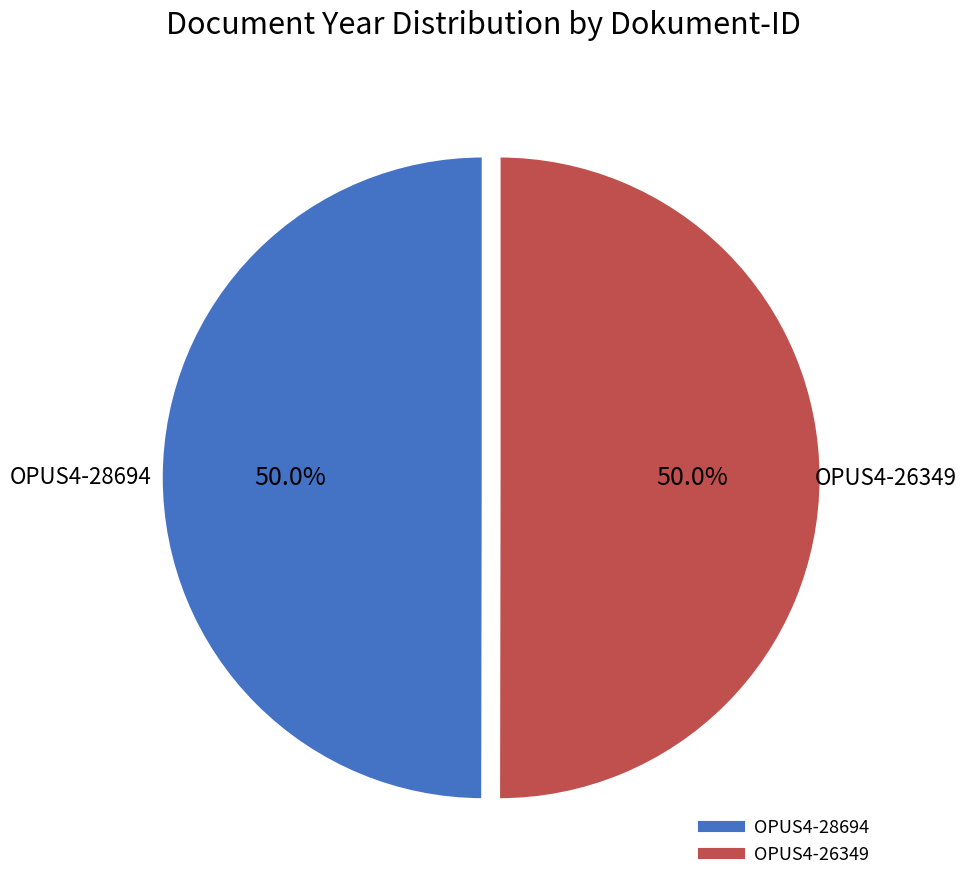

Is it true that OPUS4-28694 is 43% of the pie?

False